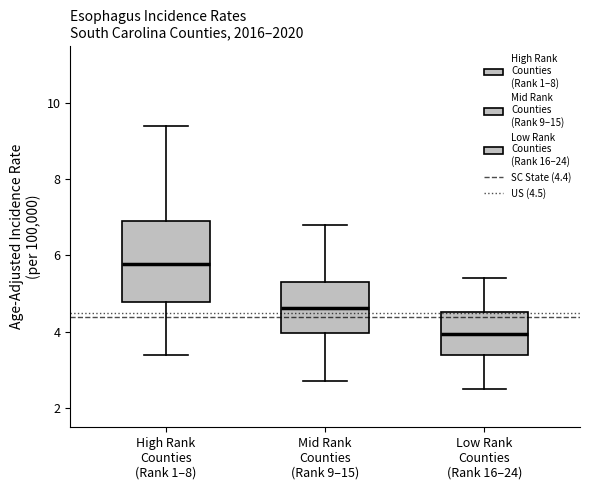

Which box's median line is the highest?

High Rank Counties (Rank 1–8)